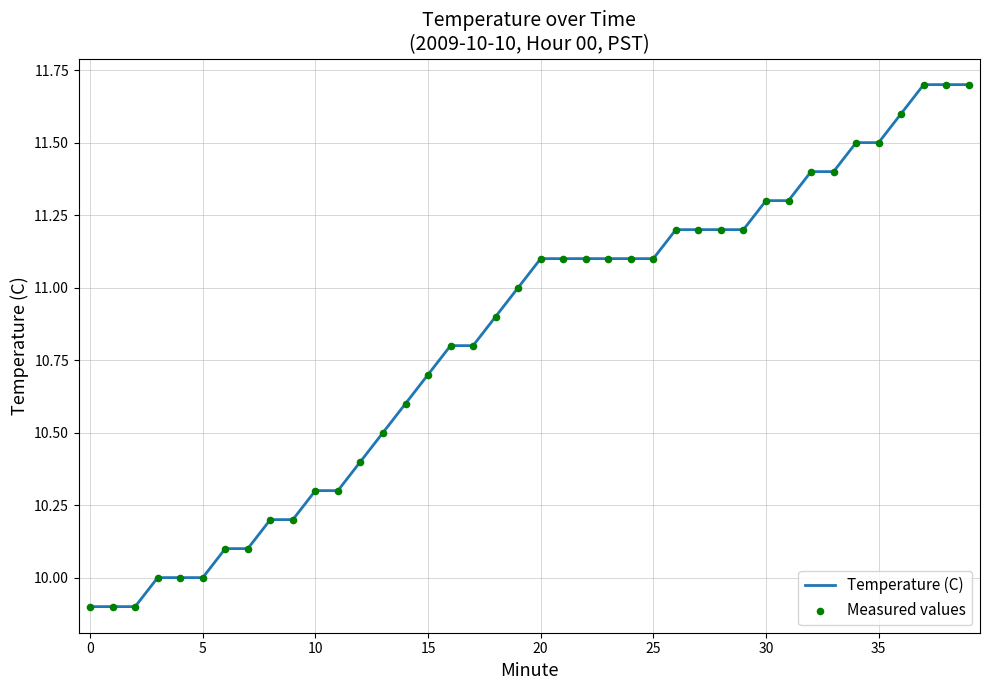

What is the maximum value shown in the chart?

11.7